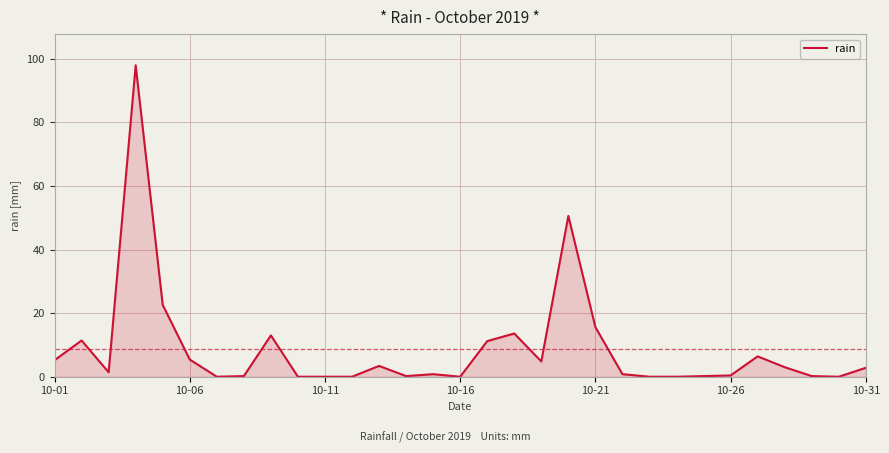

What is the difference between the maximum and minimum values?

98.0